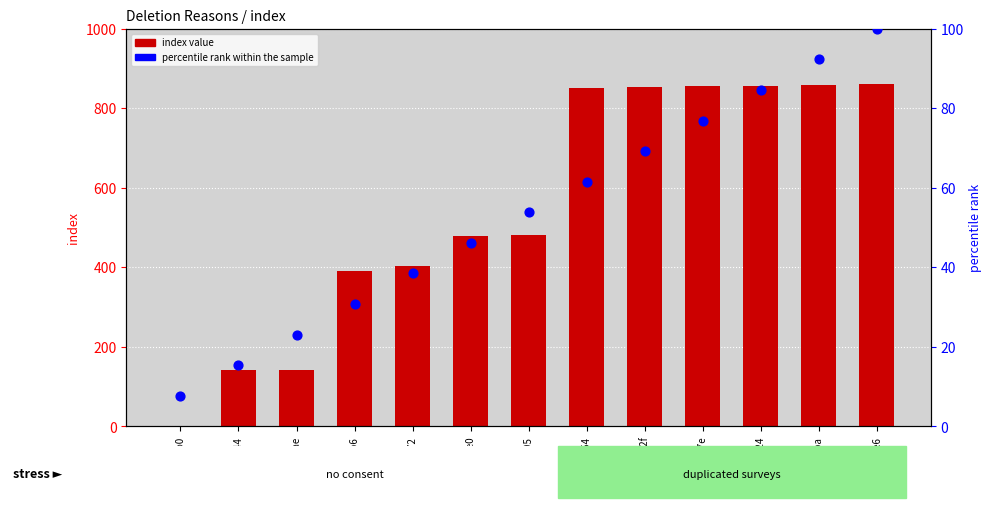

What are all the series names shown in the legend?

index value, percentile rank within the sample